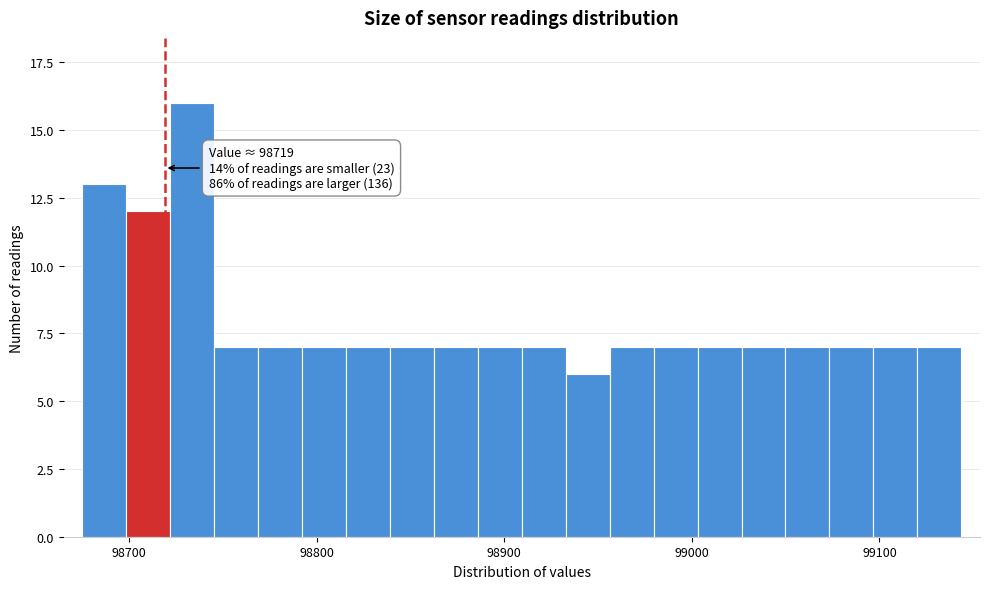

Around what value on the x-axis is the tallest bar? Give the approximate position of its centre, as read against the axis.

98730